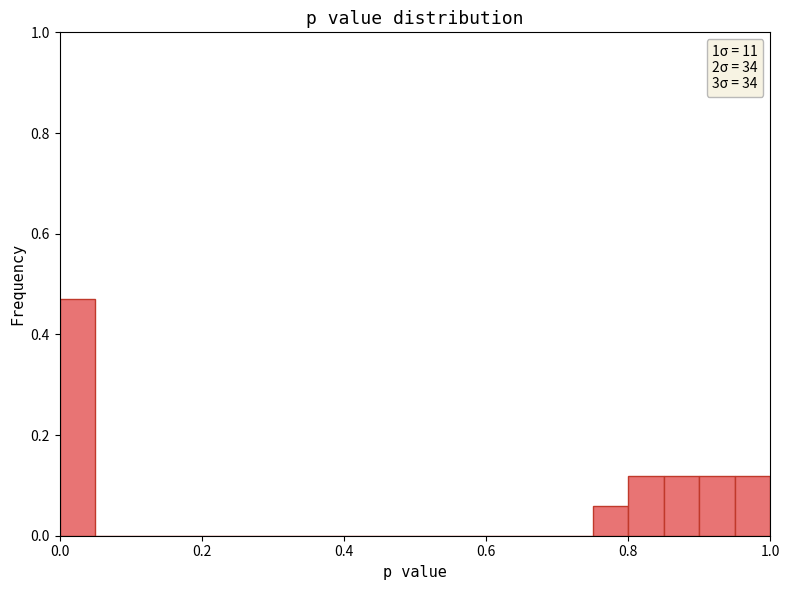

Read against the x-axis, roughly where is the centre of the tallest bar?

0.02